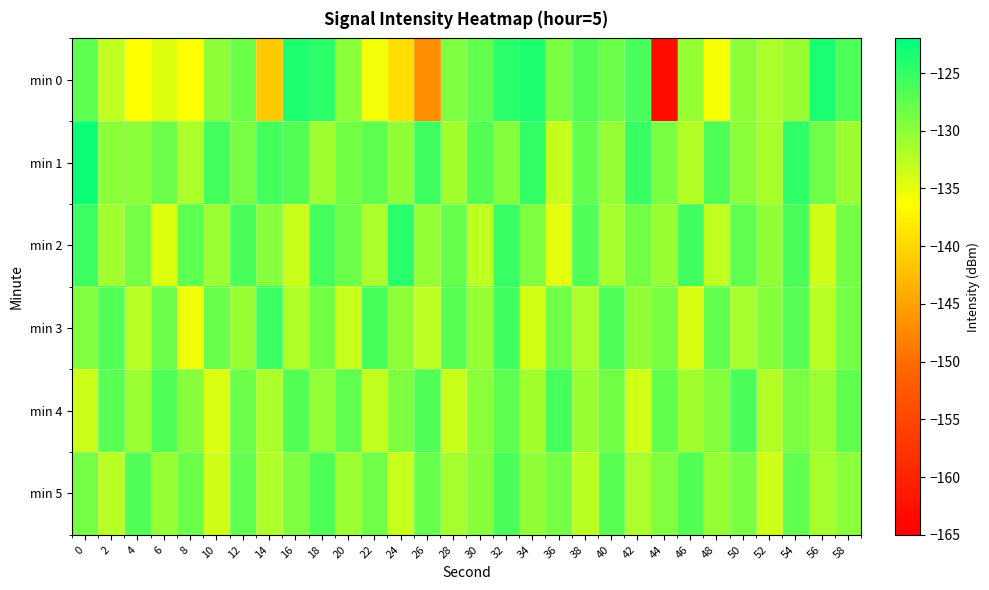

Between 42 and 48, which series saw the biggest shift?

min 0